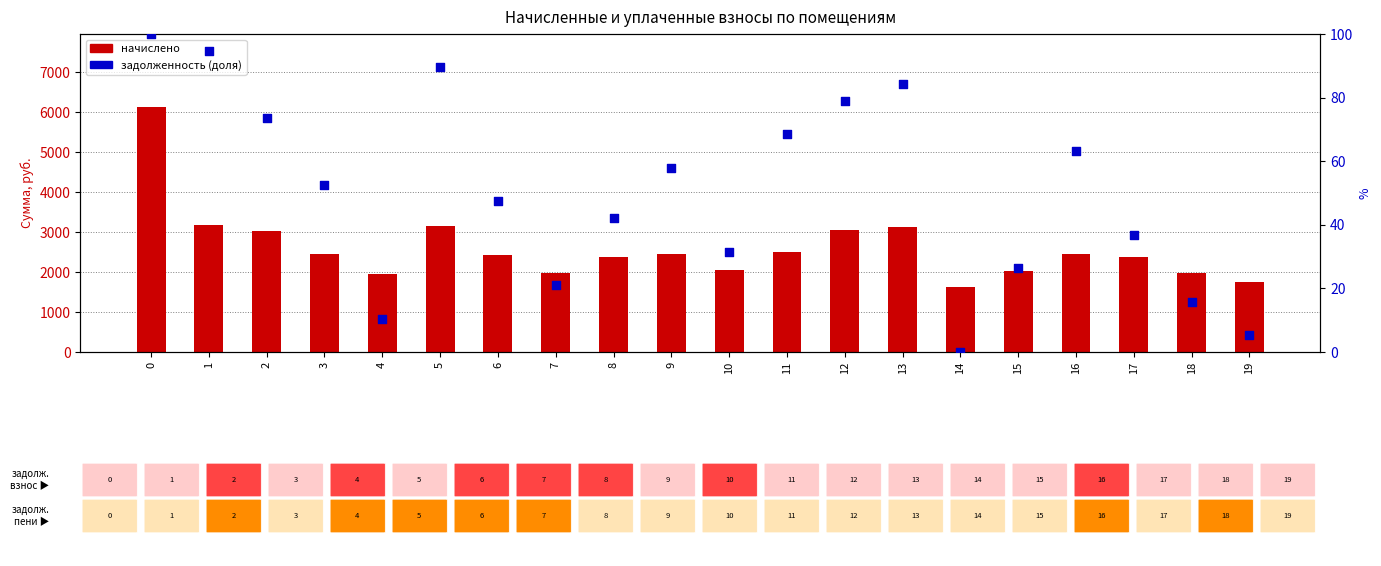

Is the value of начислено at 6 greater than the value of percentile rank at 12?

Yes